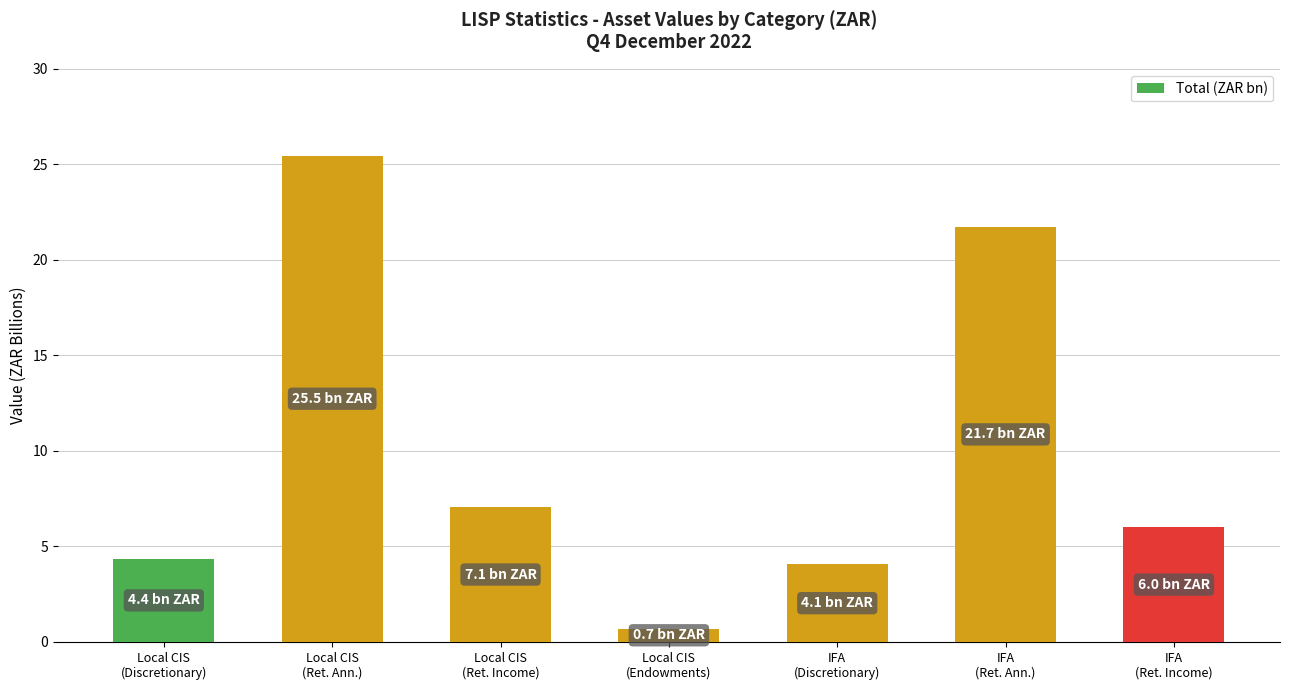

Does the chart contain stacked bars?

No